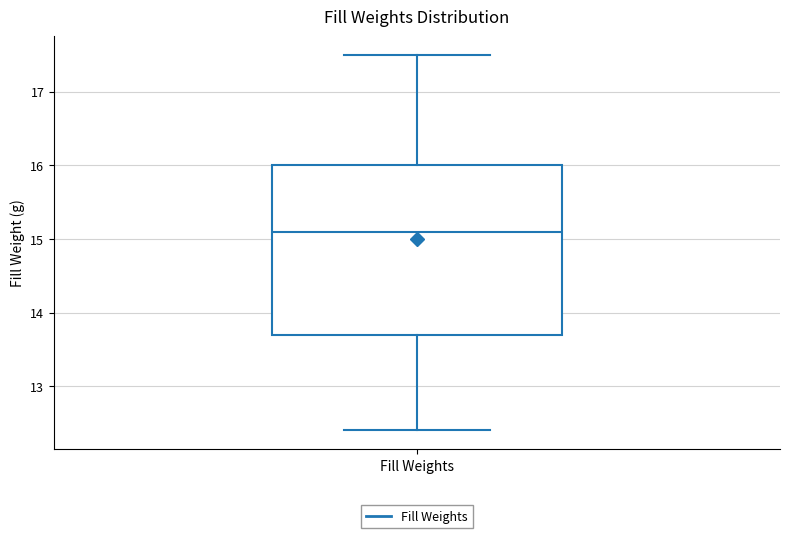

Transcribe this box plot: give where the median line is, the range the box spans, and where the two whiskers end, as read against the y-axis. The values are not printed on the chart, so give them approximately, as read against the axis.

median 15.1, box 13.7 to 16.0, whiskers 12.4 to 17.5